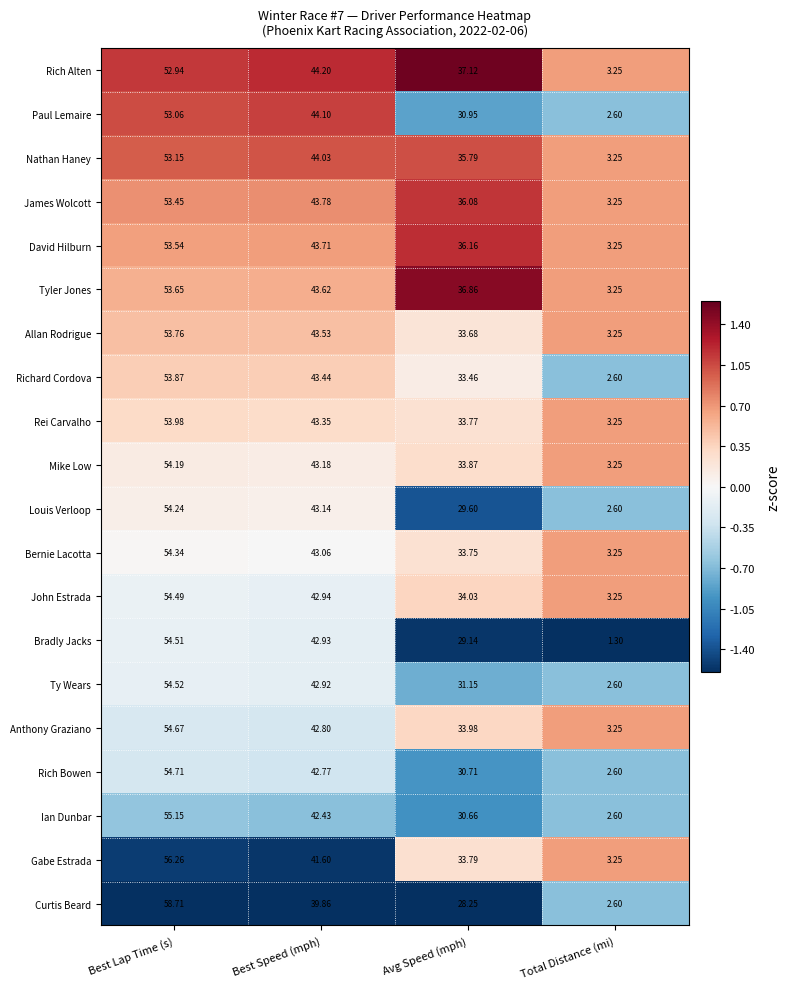

Where does the Nathan Haney series first go above 44?

Best Lap Time (s)